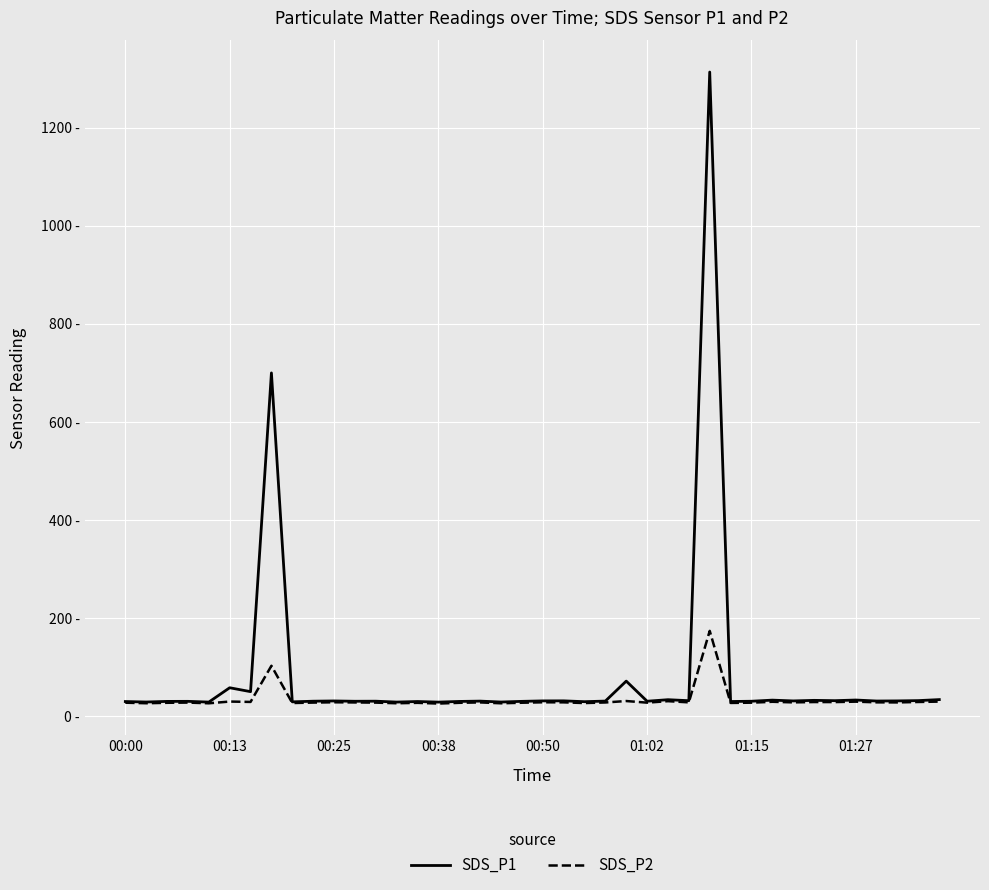

What is the lowest value of the SDS_P2 series?

25.9